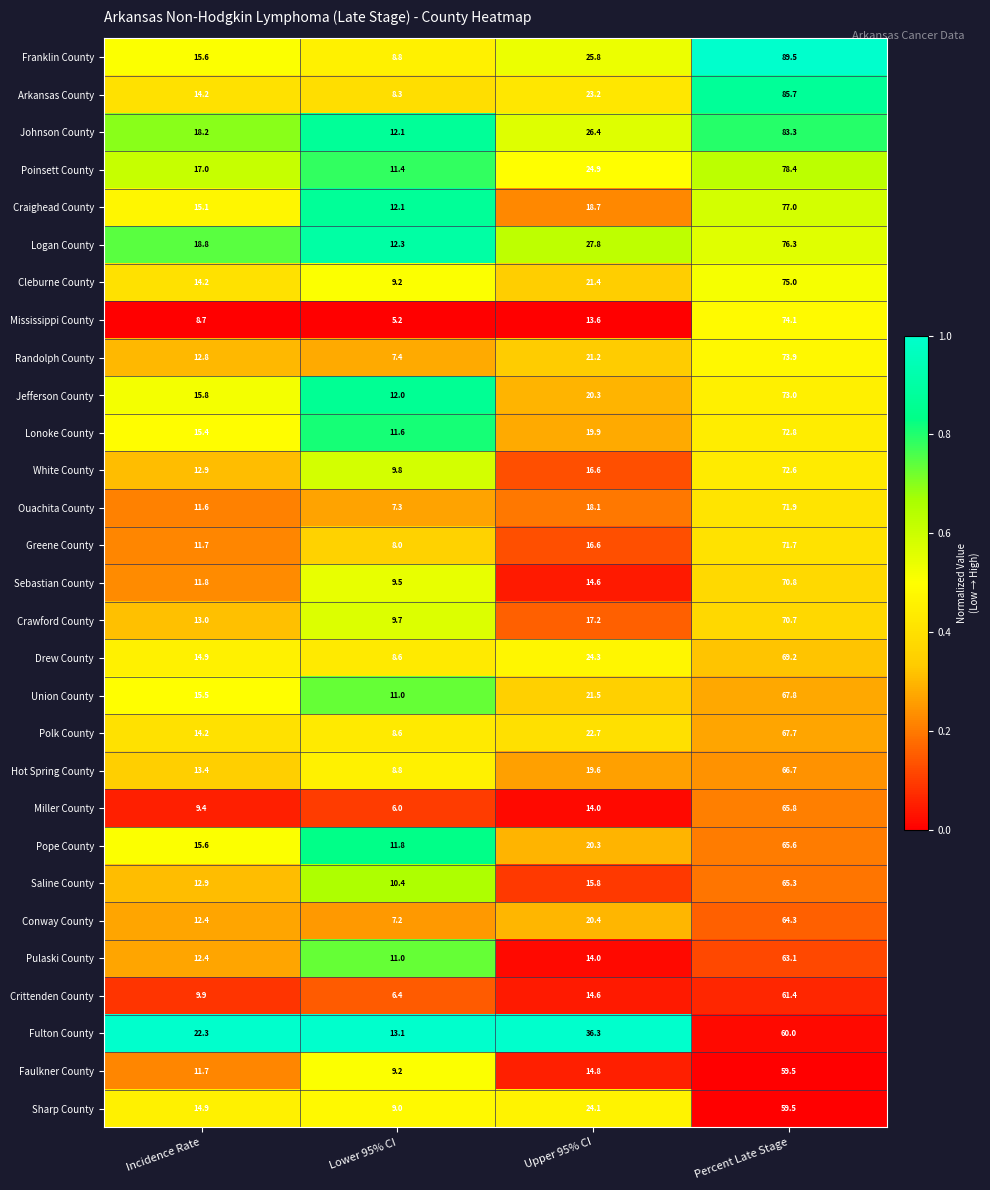

What is the total value across all series at Lower 95% CI?

275.8